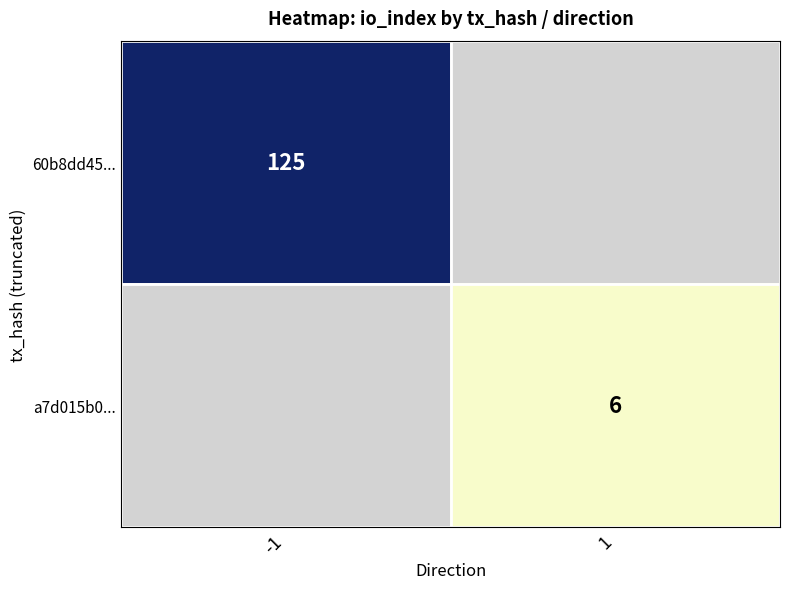

The value of a7d015b0... at 1 is 3. True or false?

False